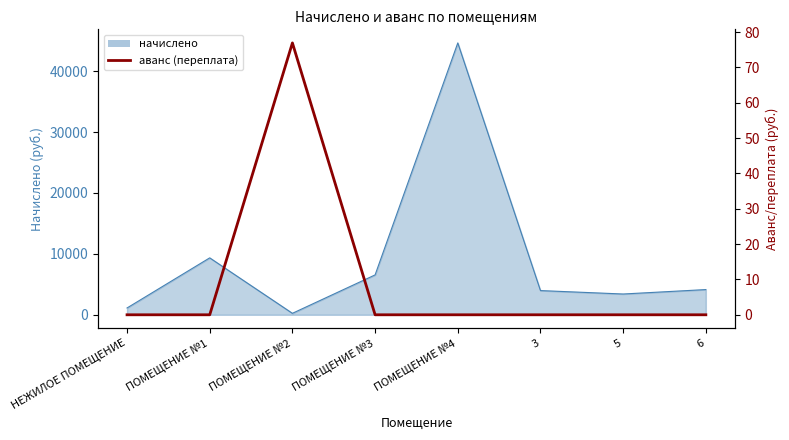

What position from the left is 6?

8